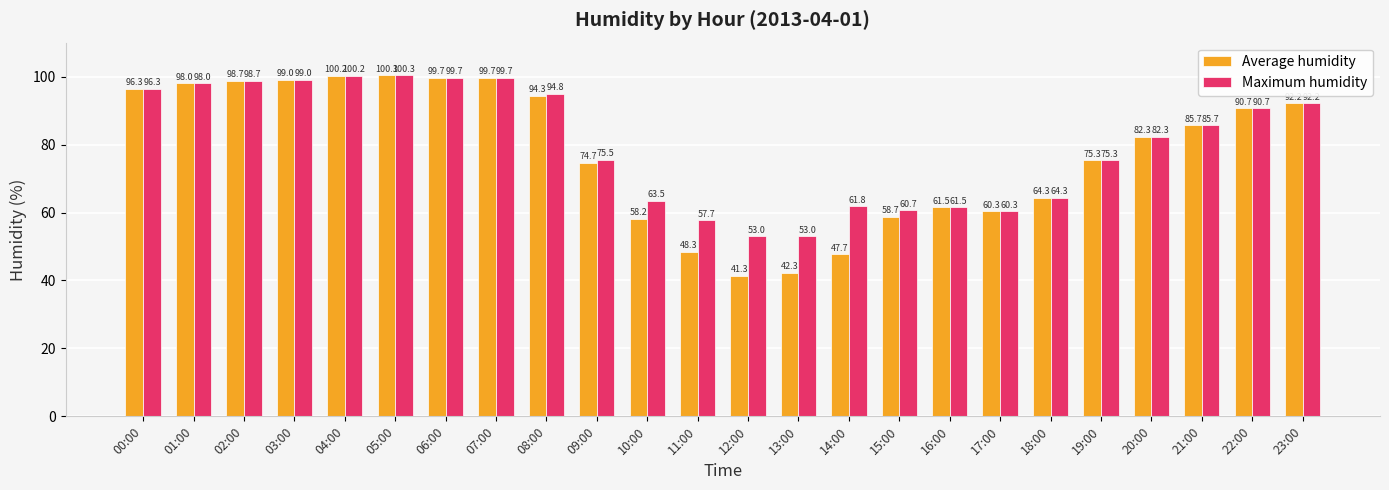

What is the difference between the second highest and minimum values in the Maximum humidity series?

47.2